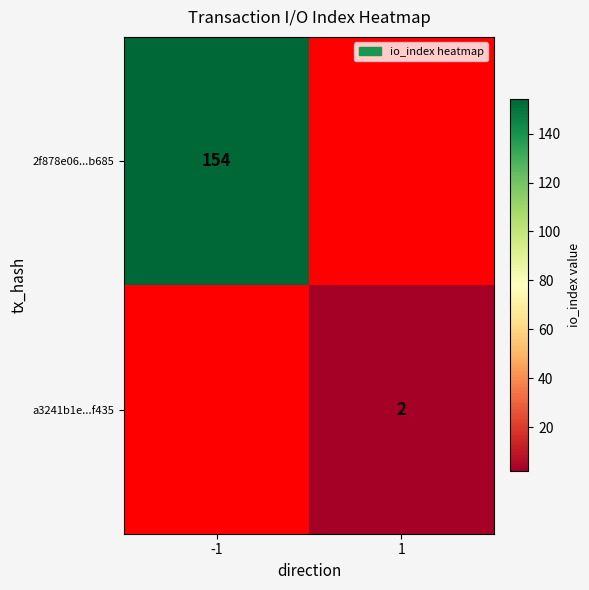

Is it true that a3241b1e...f435 equals 2 at 1?

True